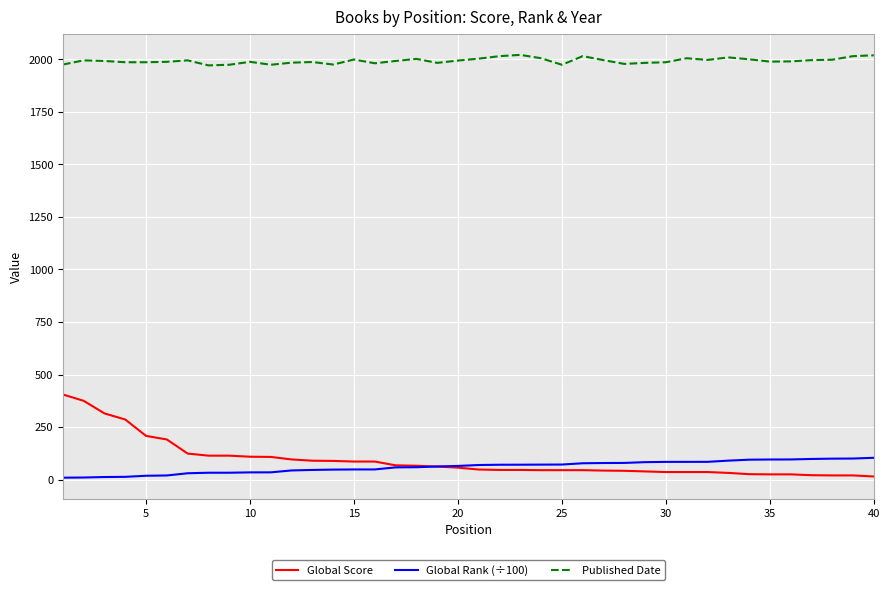

What is the maximum value for Global Score?

405.0